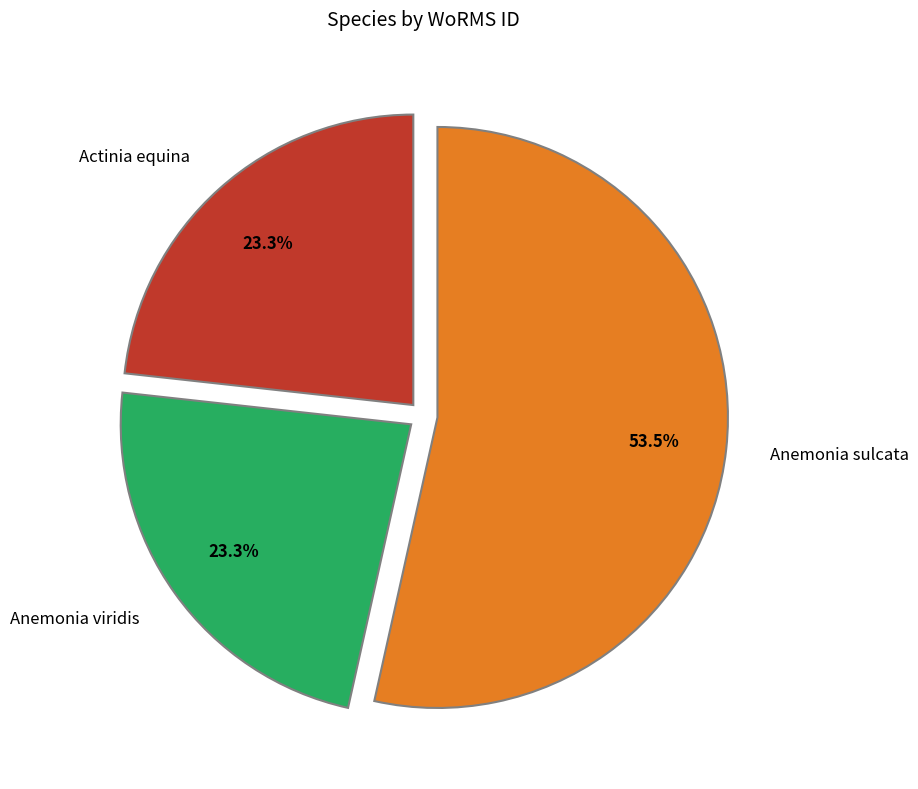

Which has a higher value, Anemonia viridis or Anemonia sulcata?

Anemonia sulcata